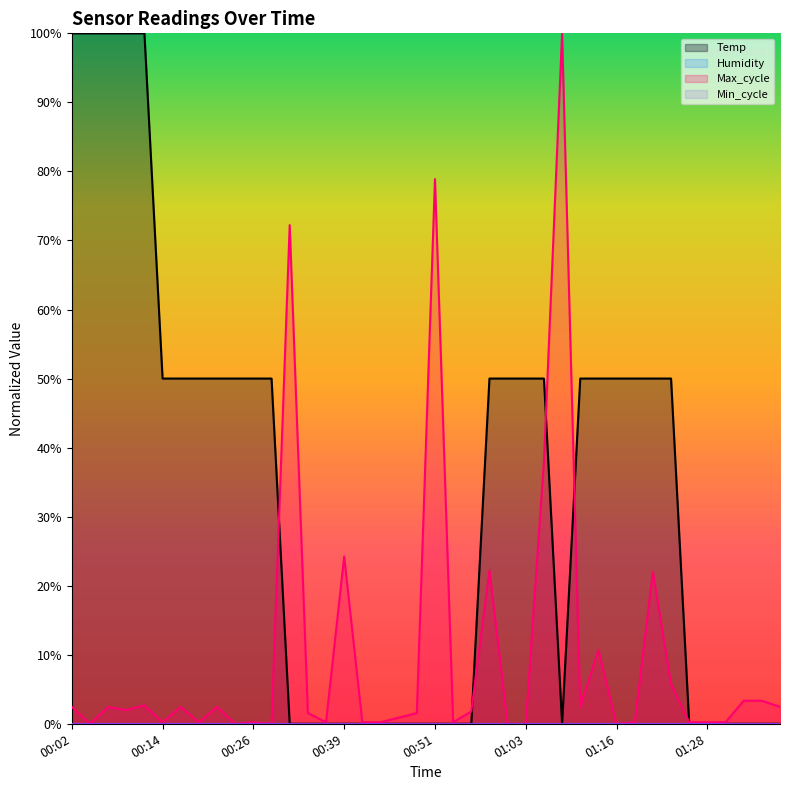

Rank the series by their maximum value, from highest to lowest.

Max_cycle, Temp